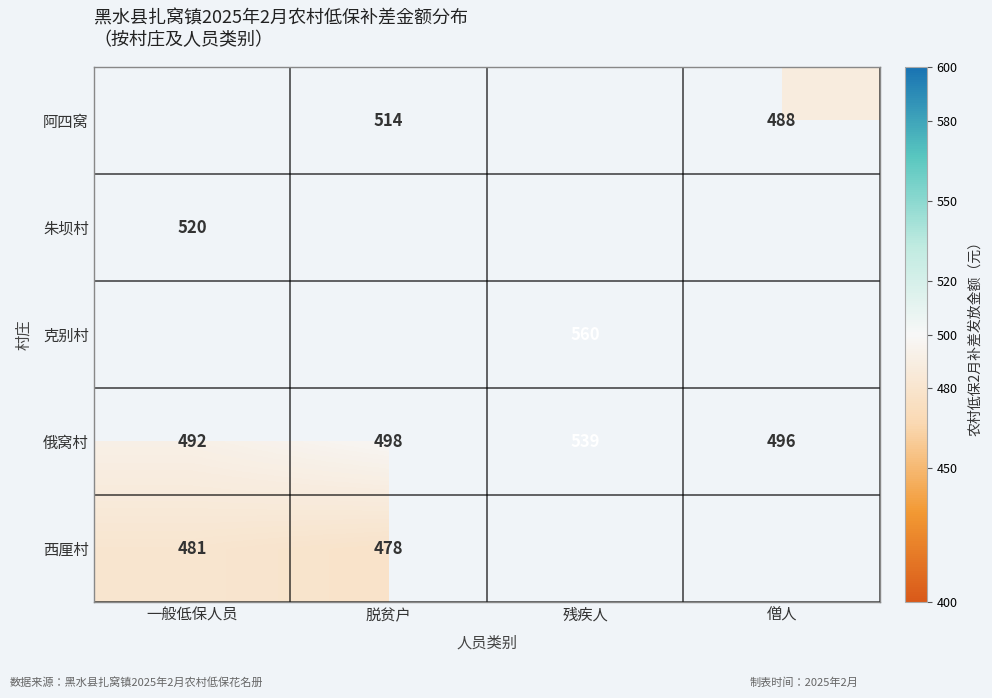

Which category has the highest value in the 俄窝村 series?

残疾人